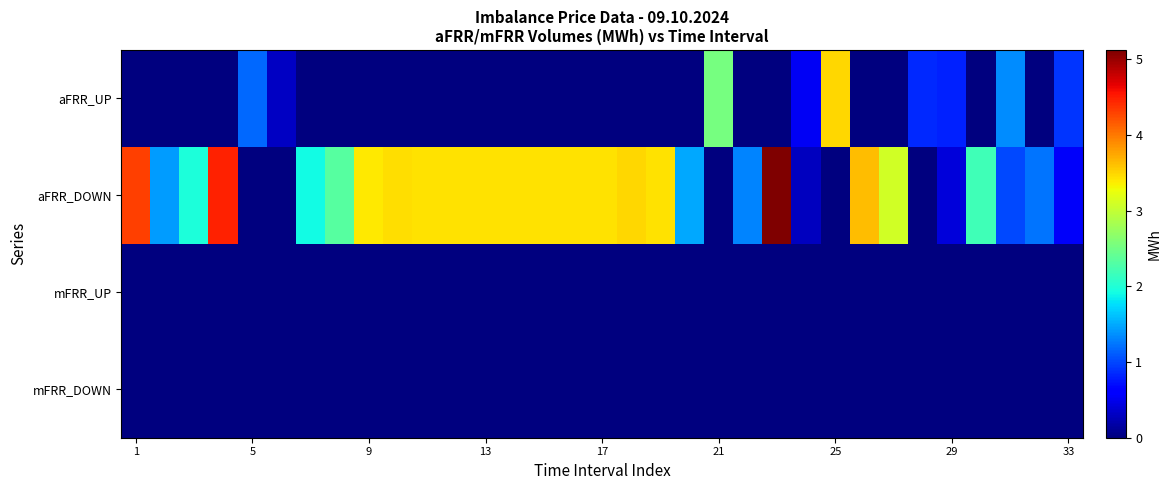

At how many categories does at least one series exceed 4?

3